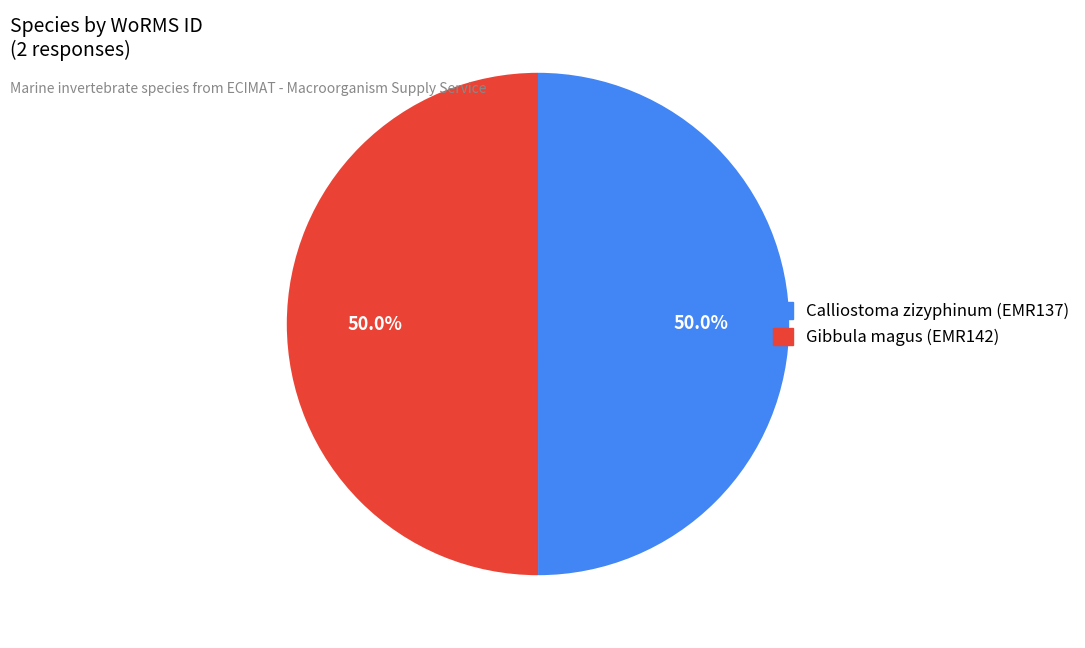

What is the total percentage of Gibbula magus (EMR142) and Calliostoma zizyphinum (EMR137)?

100.0%